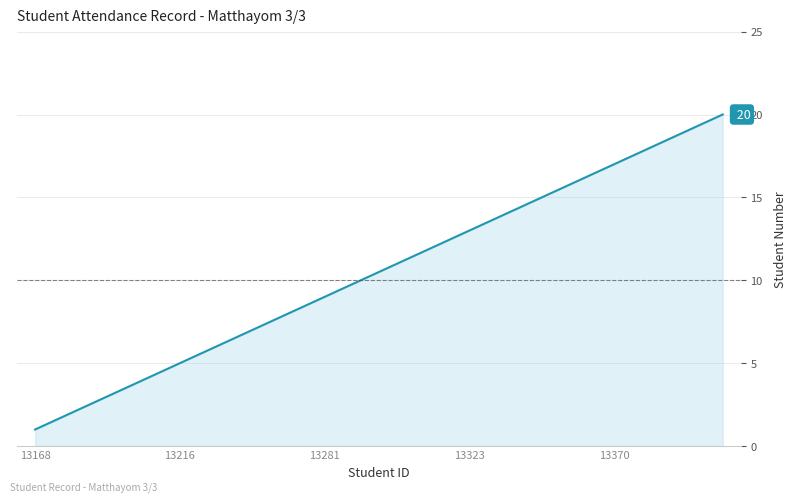

What is the difference between the maximum and second lowest values?

18